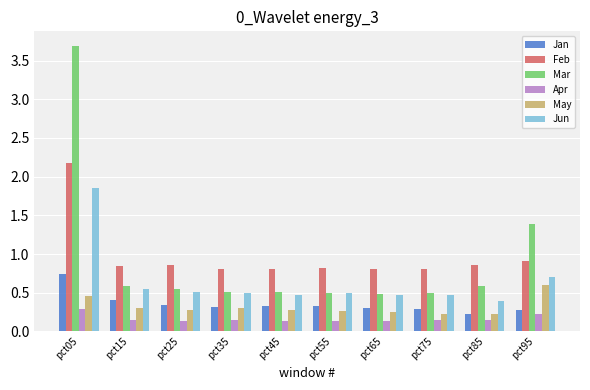

Read the Jan value at pct15.

0.4